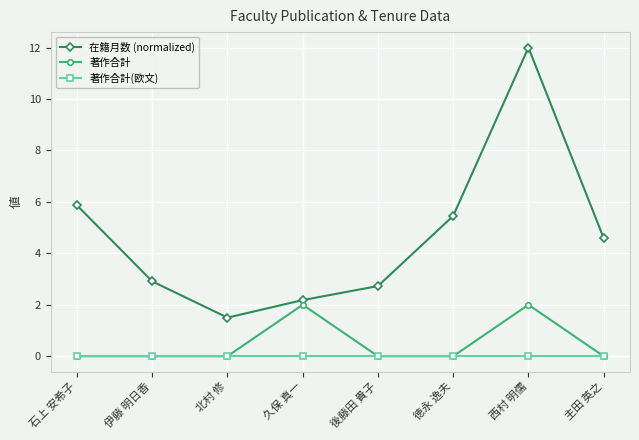

What is the label of the 2nd point from the left?

伊藤 明日香